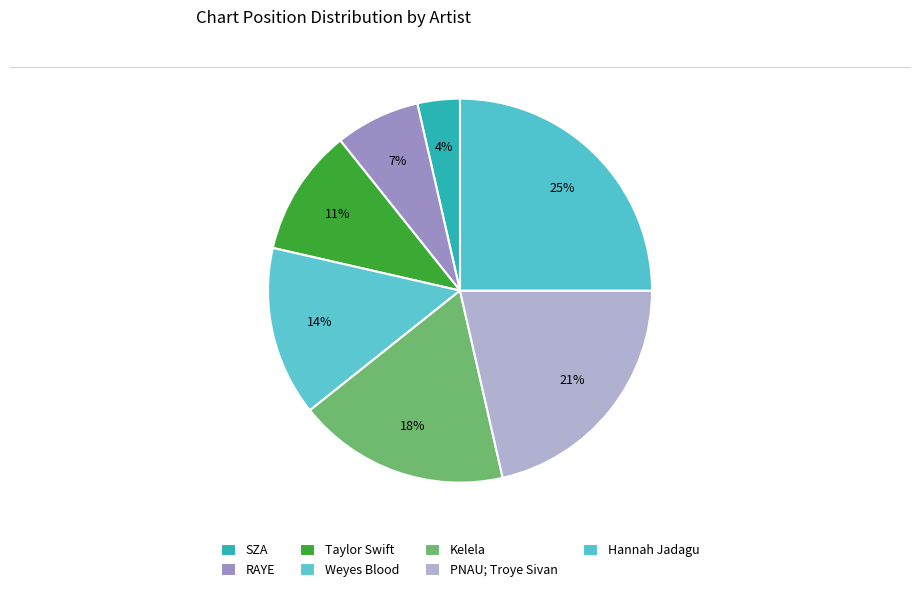

Rank the categories by value from lowest to highest.

SZA, RAYE, Taylor Swift, Weyes Blood, Kelela, PNAU; Troye Sivan, Hannah Jadagu